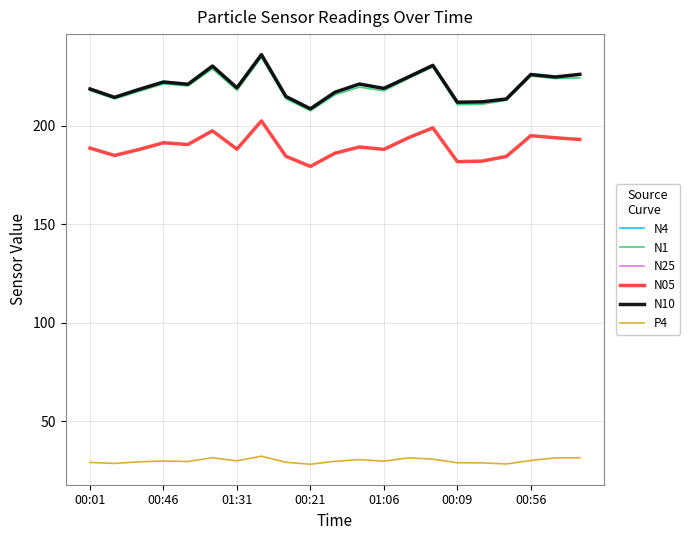

What is the minimum value for N10?

208.6